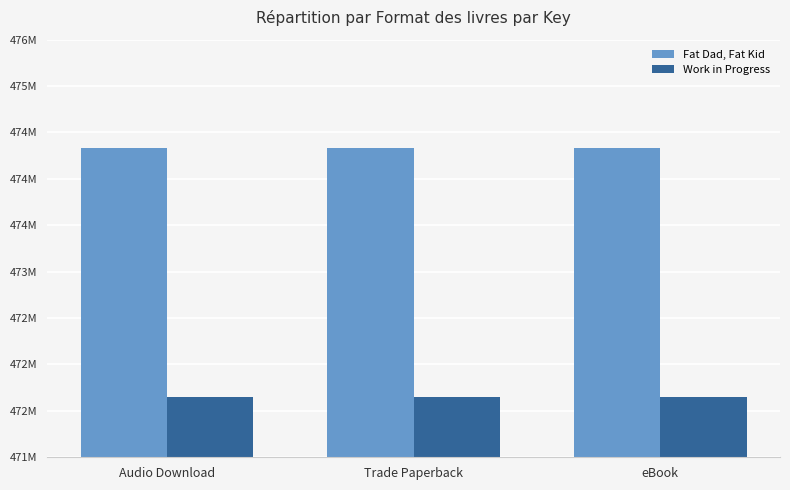

What is the smallest value displayed?

471652503